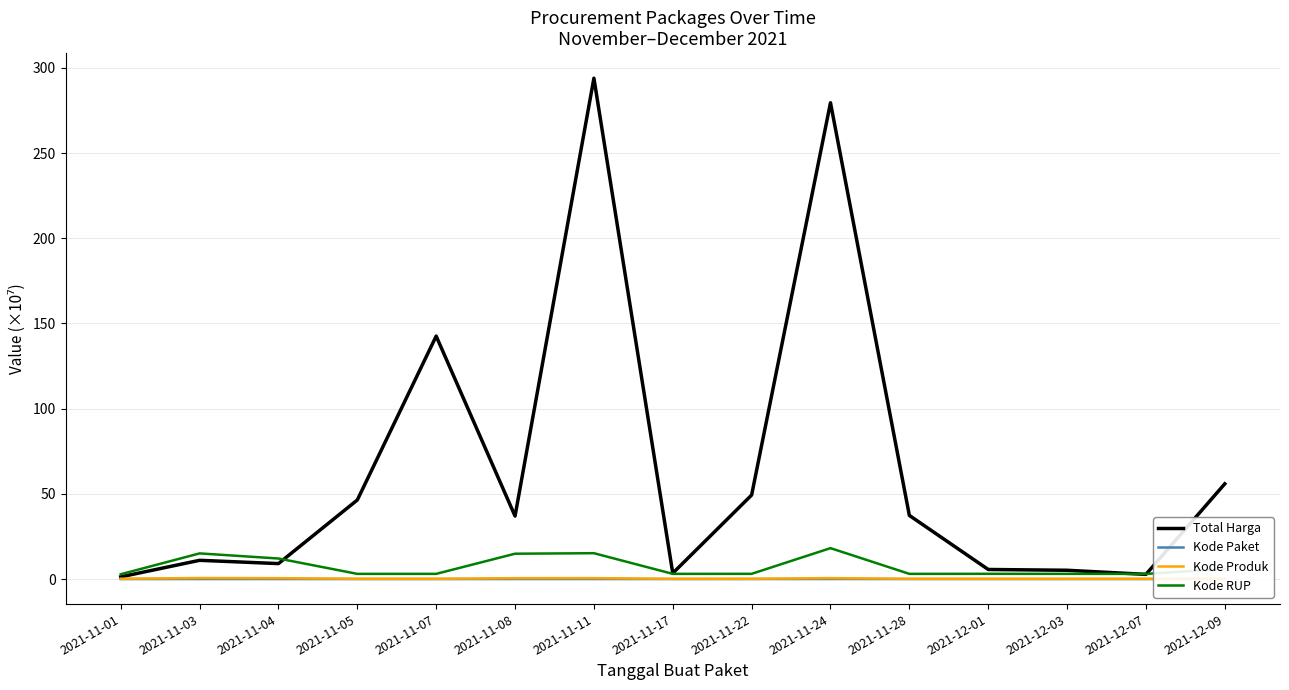

At which category does Kode Paket reach its first local valley?

2021-11-05